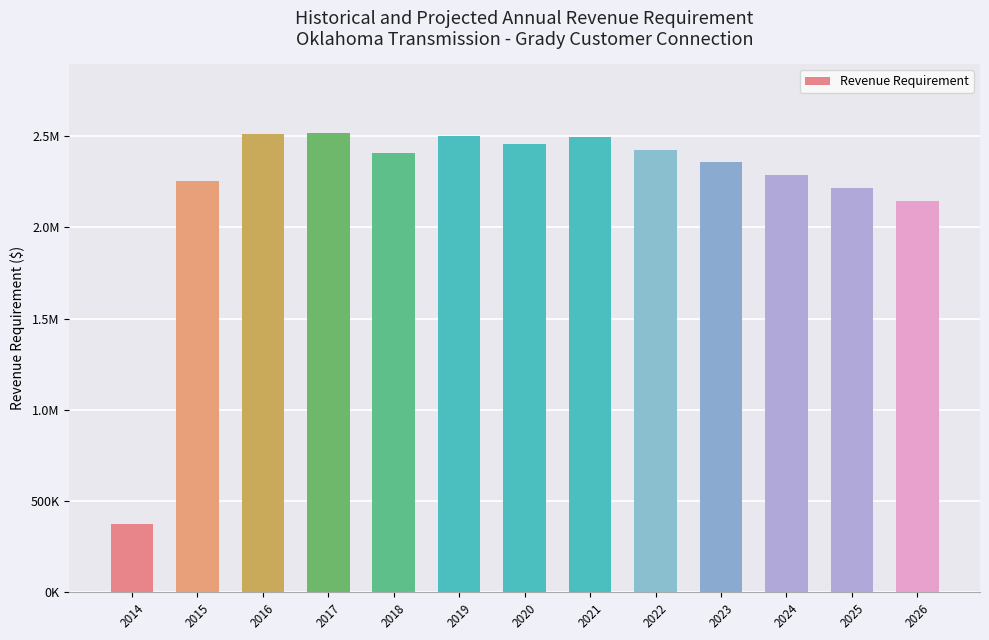

What is the difference between the second highest and minimum values?

2136194.0